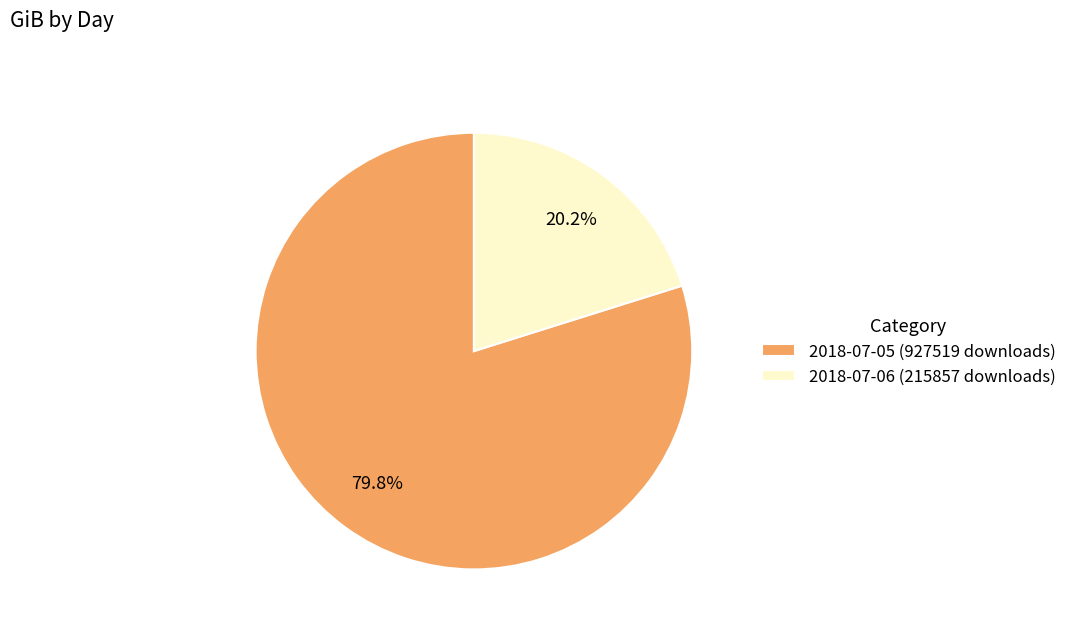

Count the number of slices in the pie.

2